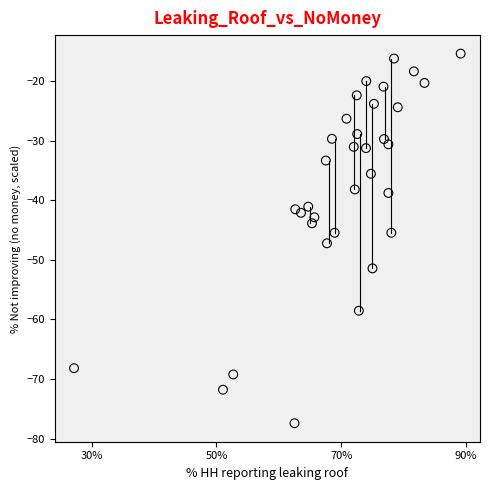

What is the range of Y values (max minus min)?

62.0